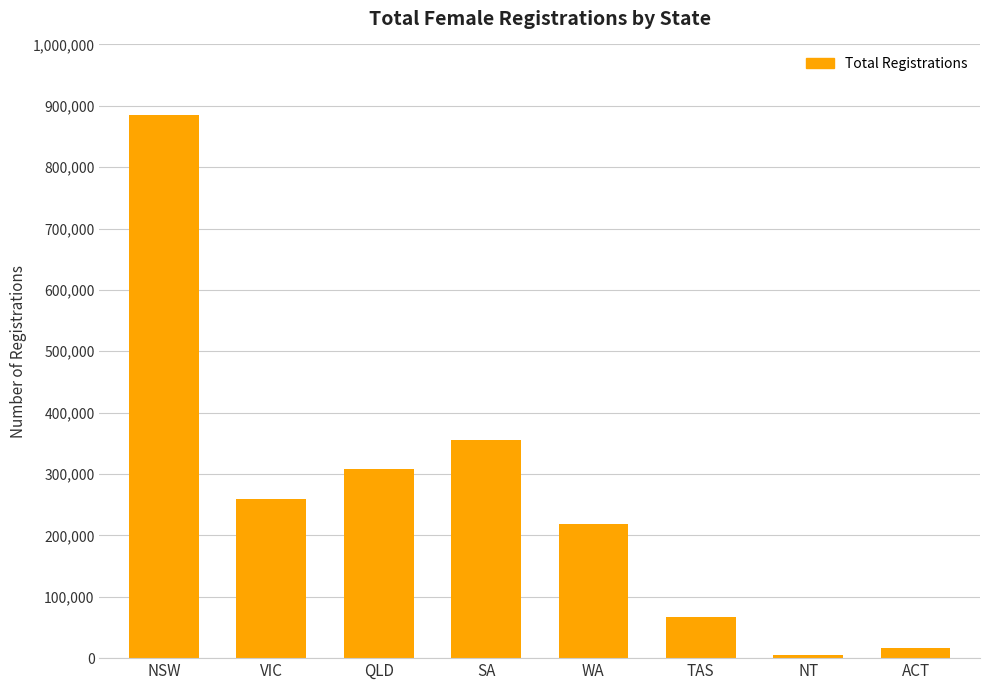

Which category has the highest value across all series?

NSW